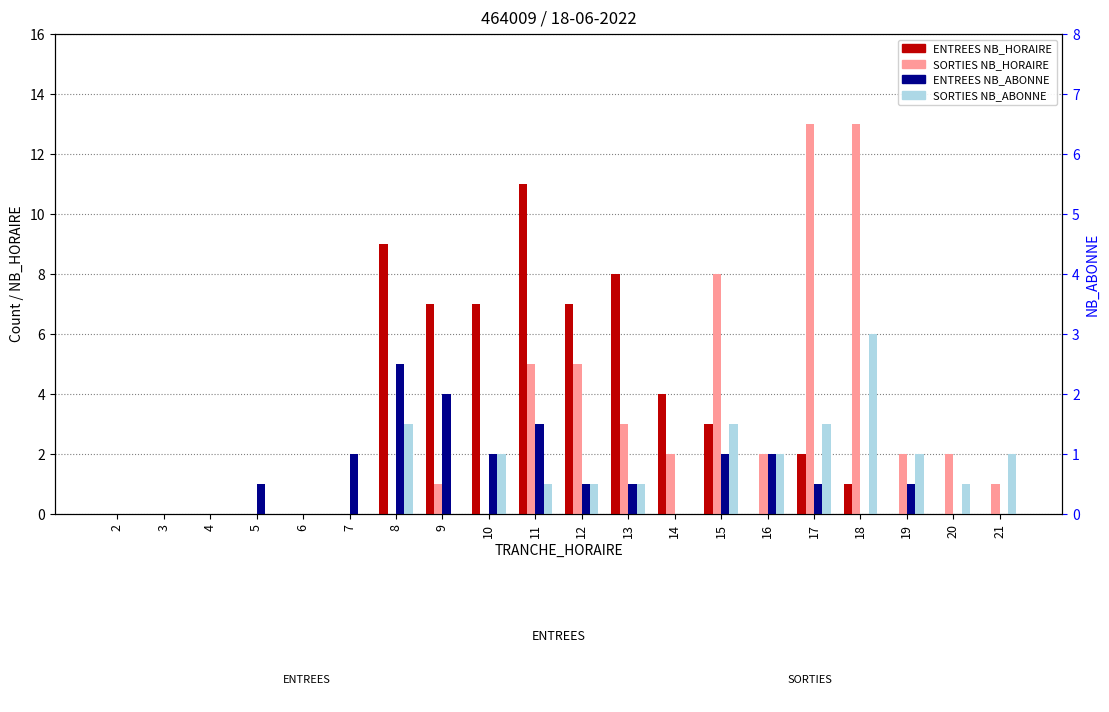

List the series in order of their peak value, highest first.

SORTIES NB_HORAIRE, ENTREES NB_HORAIRE, SORTIES NB_ABONNE, ENTREES NB_ABONNE